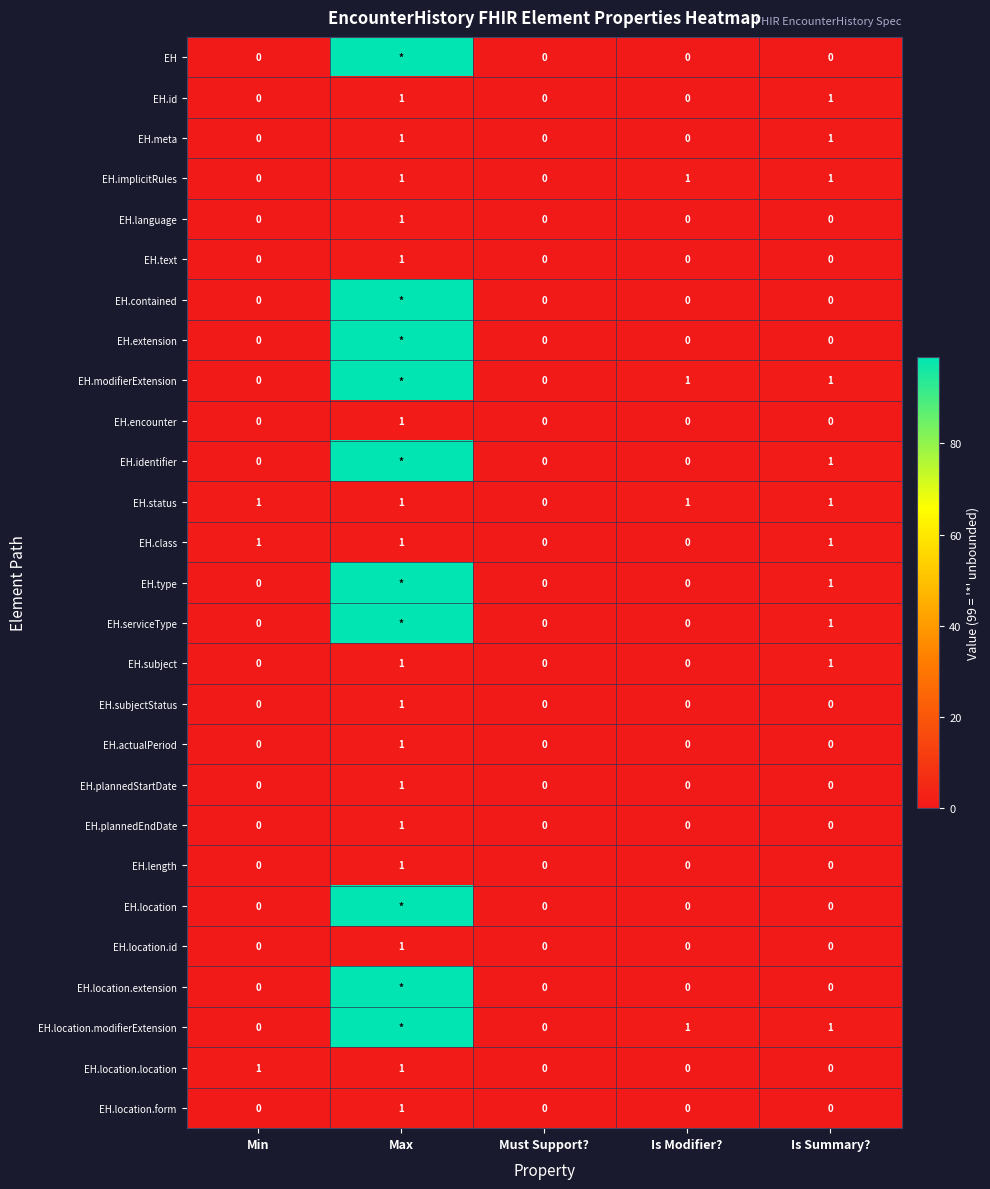

How many EH.length values are between 0 and 1?

5